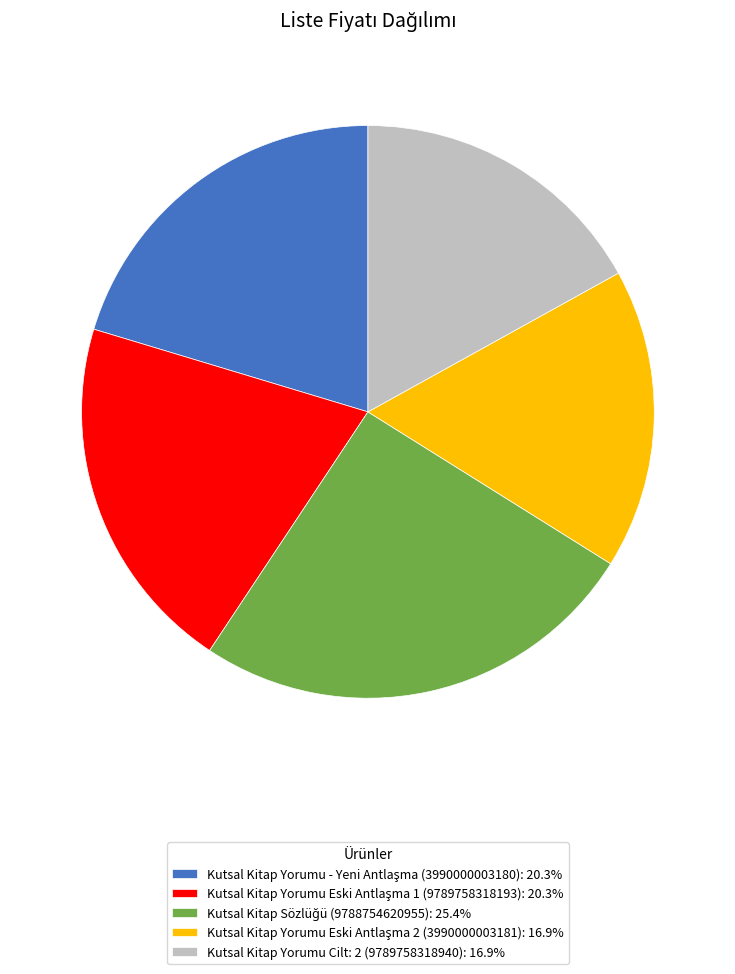

Is Kutsal Kitap Yorumu Cilt: 2 (9789758318940): 16.9% the majority of the pie?

No